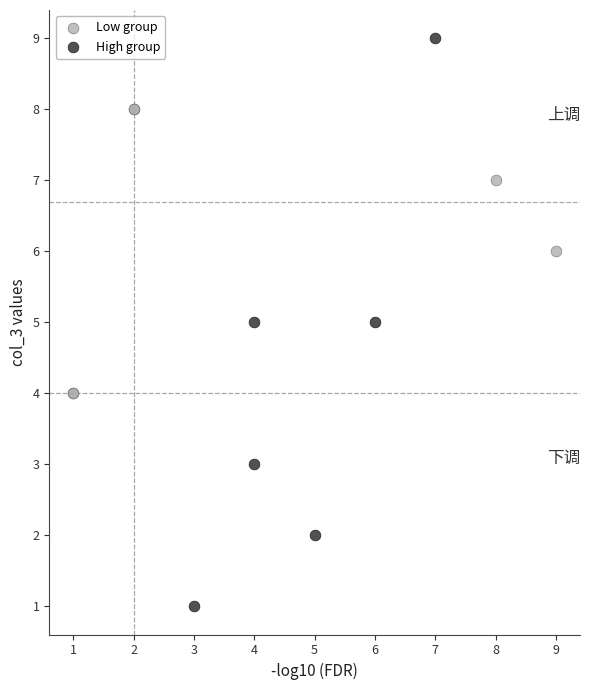

Which series reaches the minimum Y coordinate?

High group